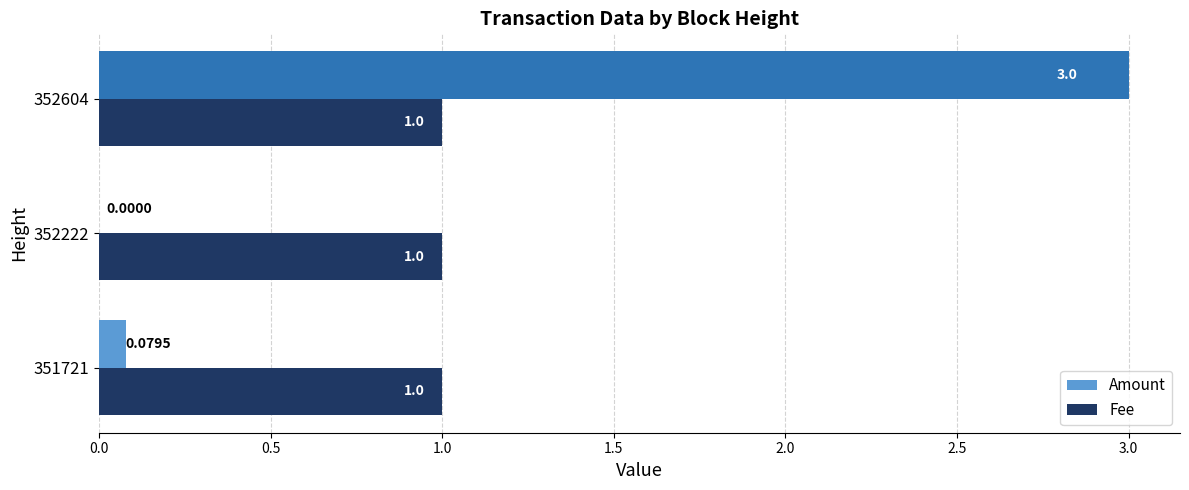

Between 351721 and 352604, which series saw the biggest shift?

Amount